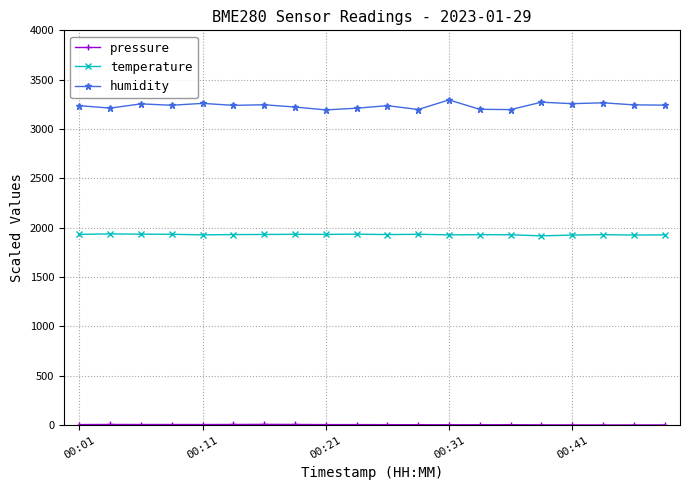

What is the difference between the maximum and minimum values in the humidity series?

101.0